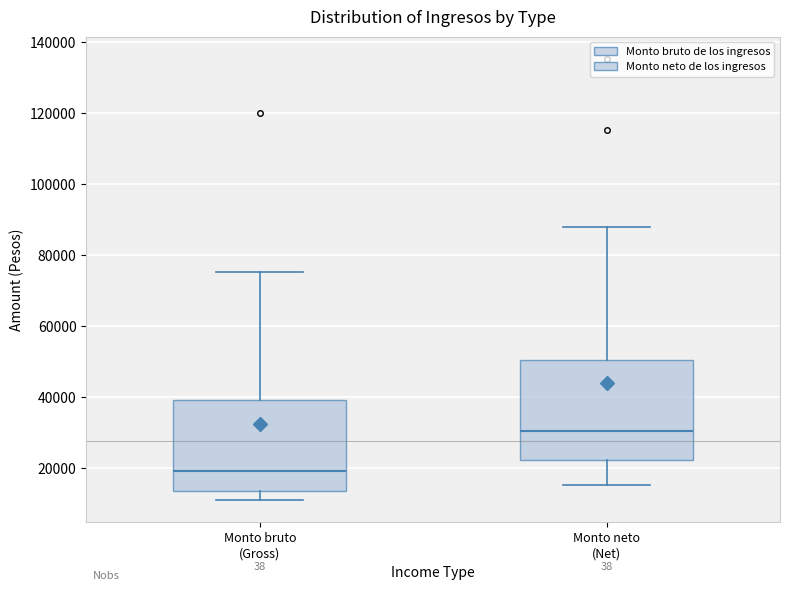

Reading left to right, transcribe this box plot: for each box, give where its median line is, the range the box spans, and where its two whiskers end, as read against the y-axis. The values are not printed on the chart, so give them approximately, as read against the axis.

Monto bruto (Gross): median 20000, box 14000 to 40000, whiskers 10000 to 76000
Monto neto (Net): median 30000, box 22000 to 50000, whiskers 16000 to 88000